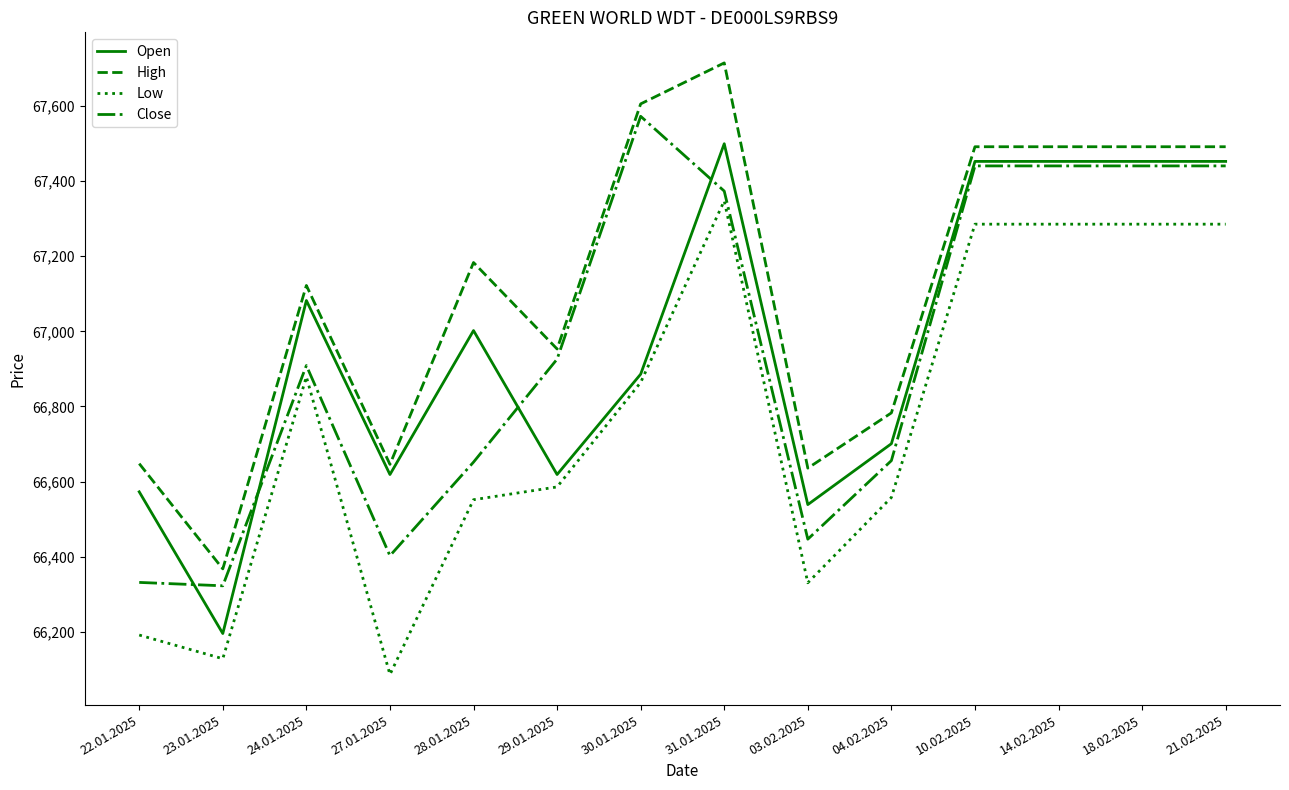

Does the chart have visible grid lines?

No